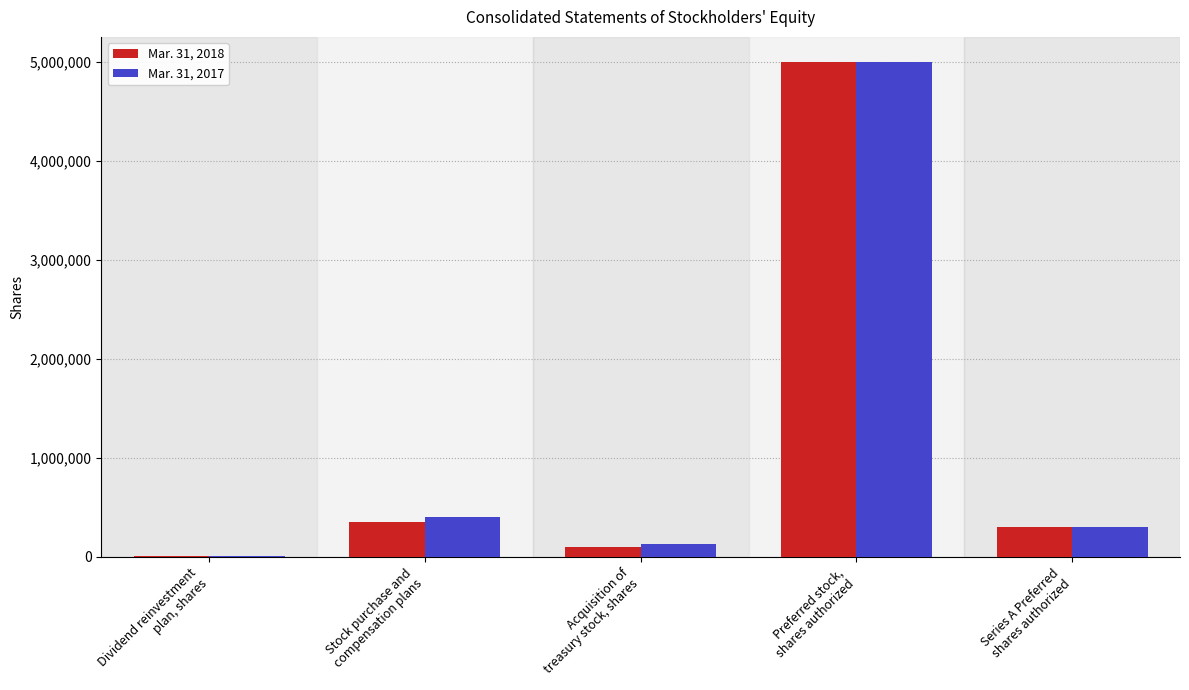

What are all the series names shown in the legend?

Mar. 31, 2018, Mar. 31, 2017